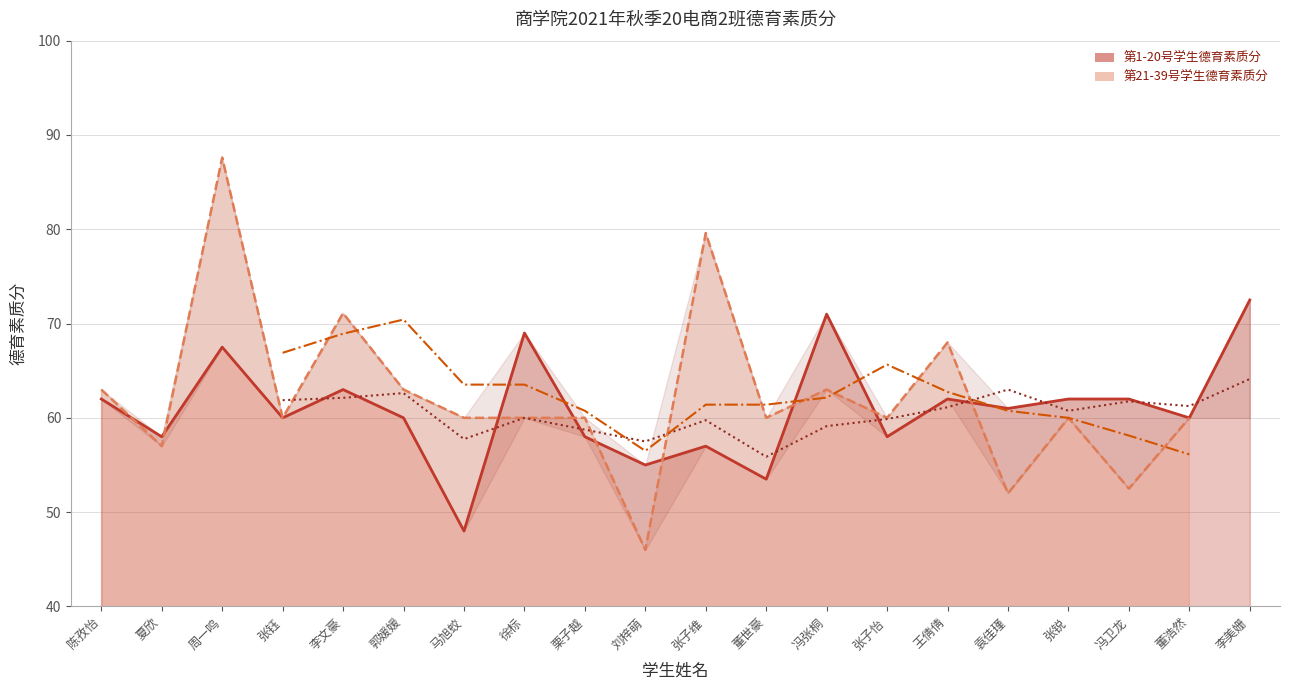

Reading left to right, list all the values displayed in this chart.

陈孜怡=62.0	夏欣=58.0	周一鸣=67.5	张钰=60.0	李文豪=63.0	郭媛媛=60.0	马旭蛟=48.0	徐标=69.0	栗子越=58.0	刘梓萌=55.0	张子维=57.0	董世豪=53.5	冯张桐=71.0	张子怡=58.0	王倩倩=62.0	袁佳瑾=61.0	张锐=62.0	冯卫龙=62.0	董浩然=60.0	李美姗=72.5